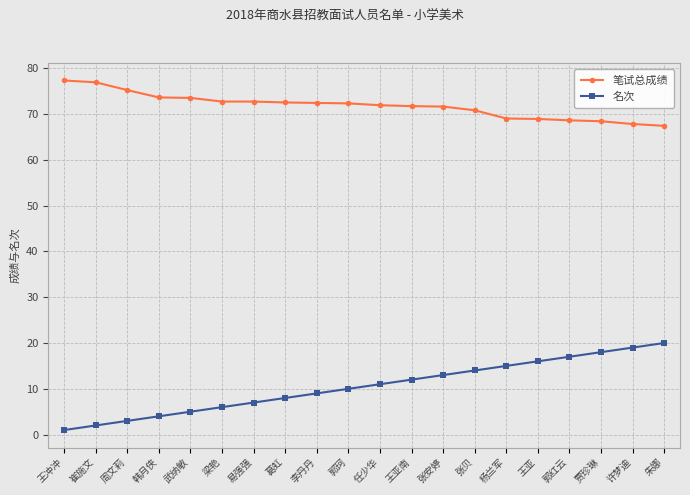

True or false: 名次 and 笔试总成绩 intersect in this chart.

False